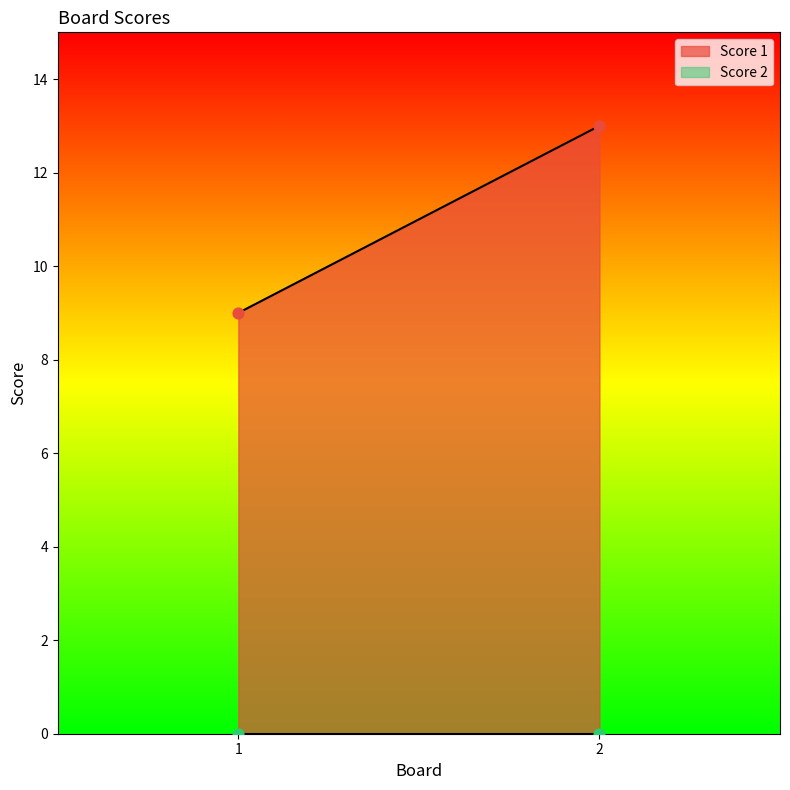

What is the total value across all series at 1?

9